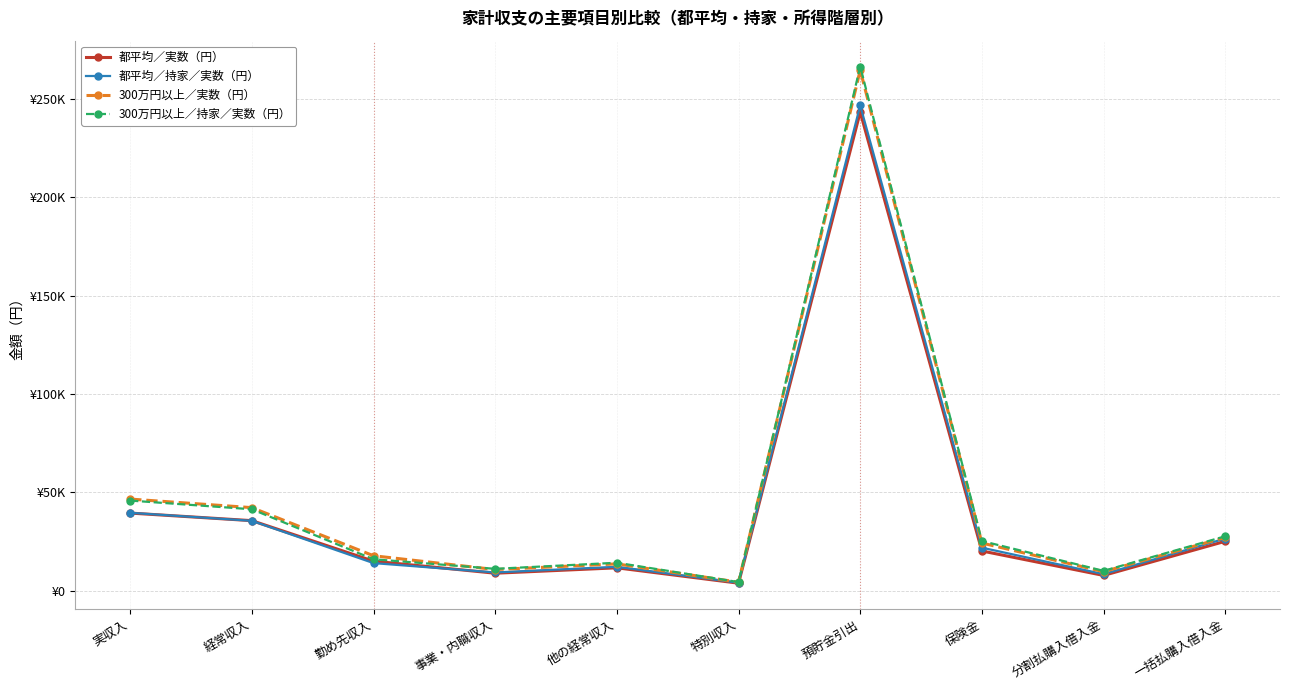

The 300万円以上／実数（円） series shows 10784 at 事業・内職収入. True or false?

True